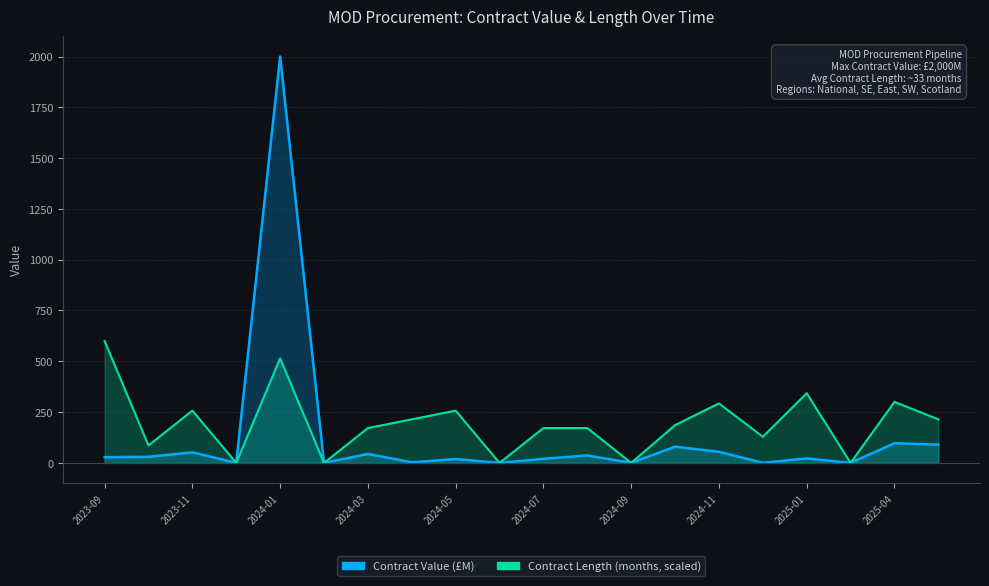

Which has a higher value, 2024-04 or 2025-04?

2025-04